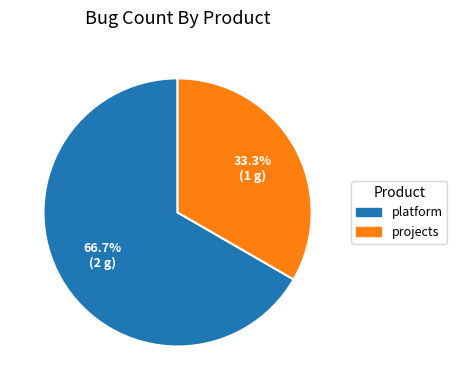

Is there any slice that represents more than half of the pie?

Yes